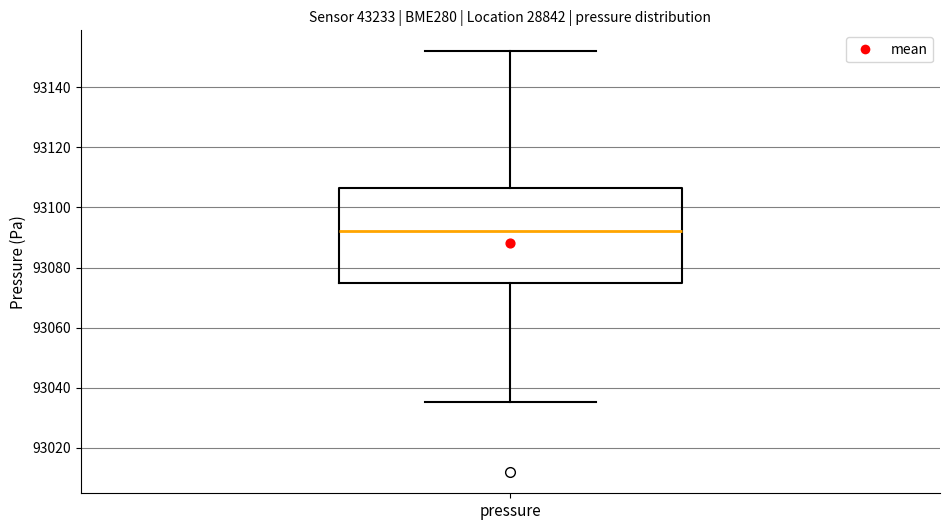

Where is the lower edge of the box for pressure on the y-axis? The values are not printed on the chart, so give them approximately, as read against the axis.

93074